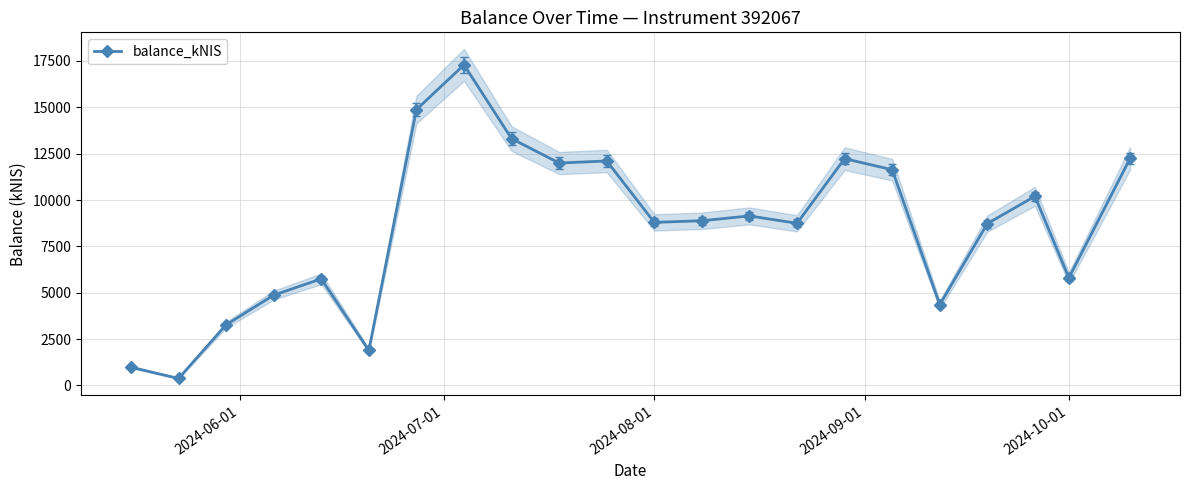

True or false: balance_kNIS has more than 2 interior local peaks.

True